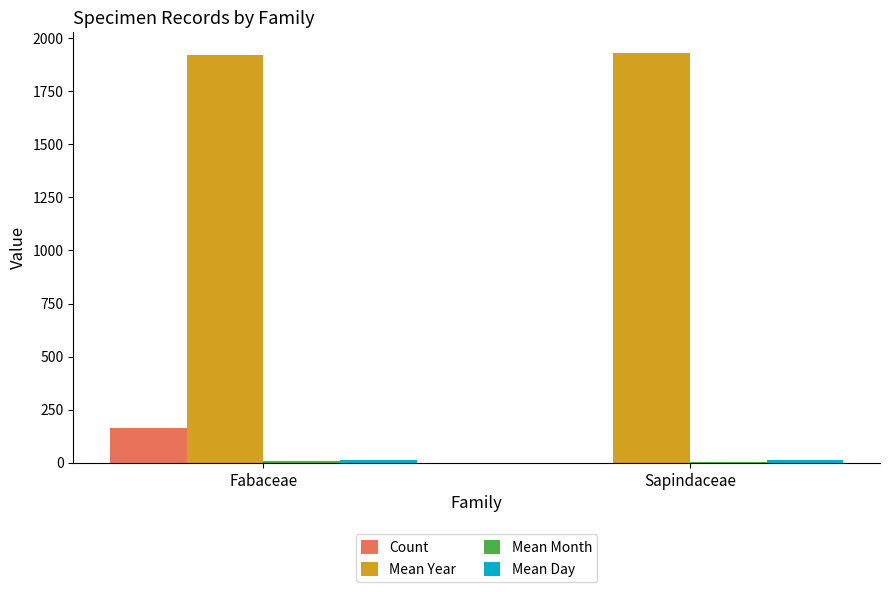

Between Fabaceae and Sapindaceae, which series saw the biggest shift?

Count